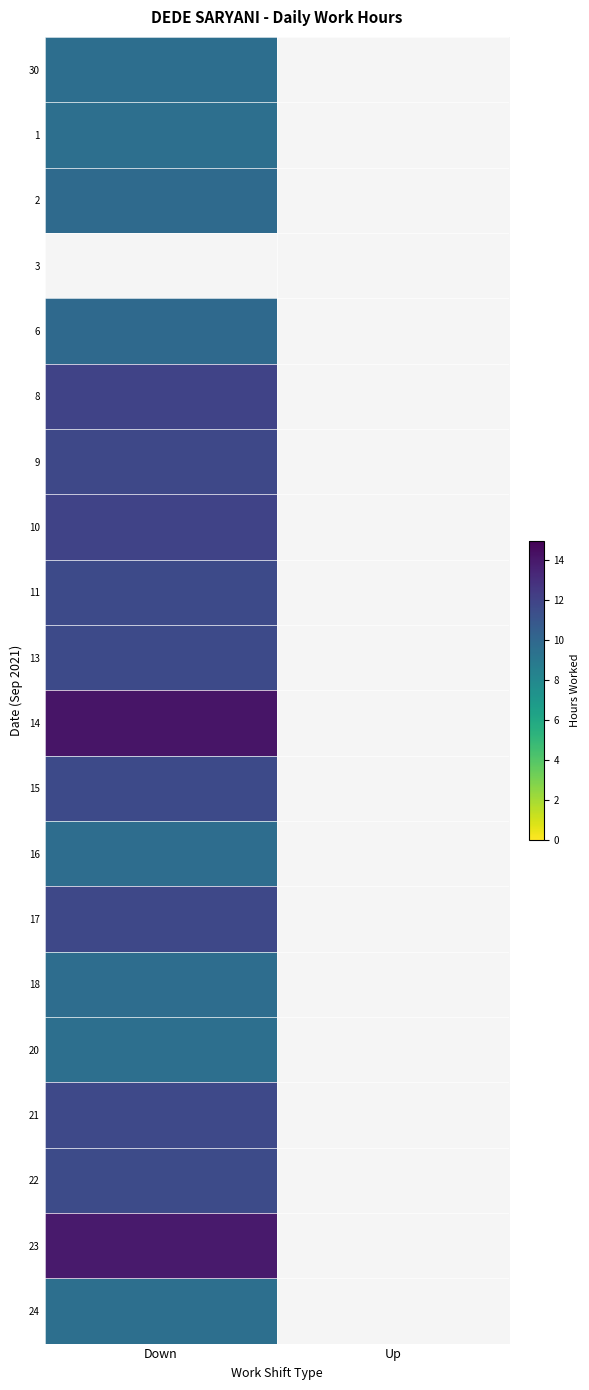

What is the maximum value for 16?

9.7